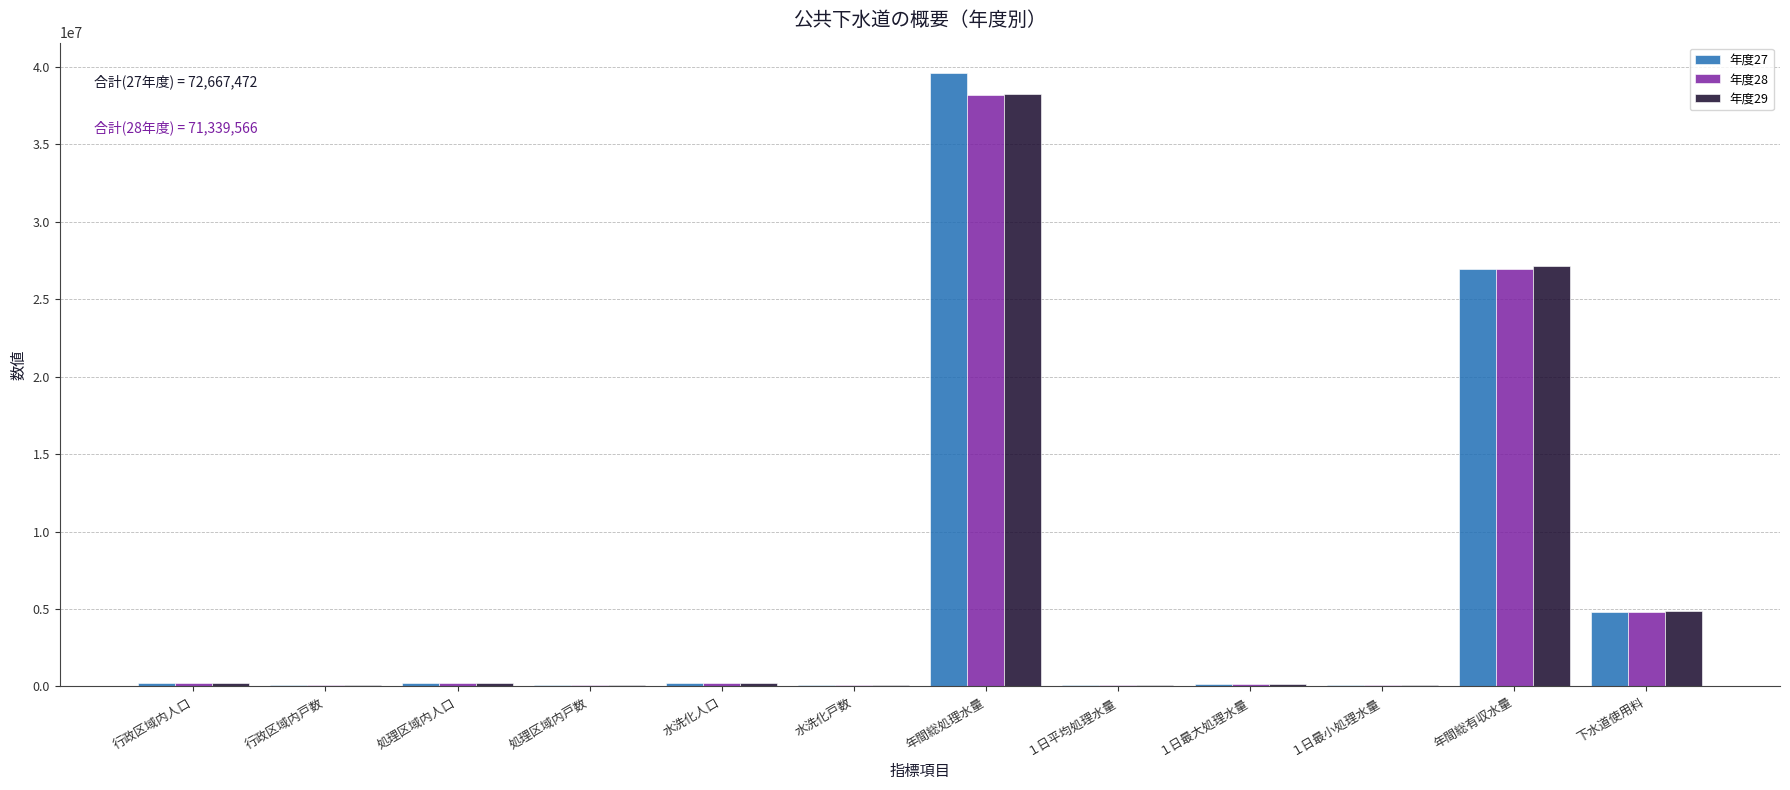

Which label corresponds to the largest value in the chart?

年間総処理水量